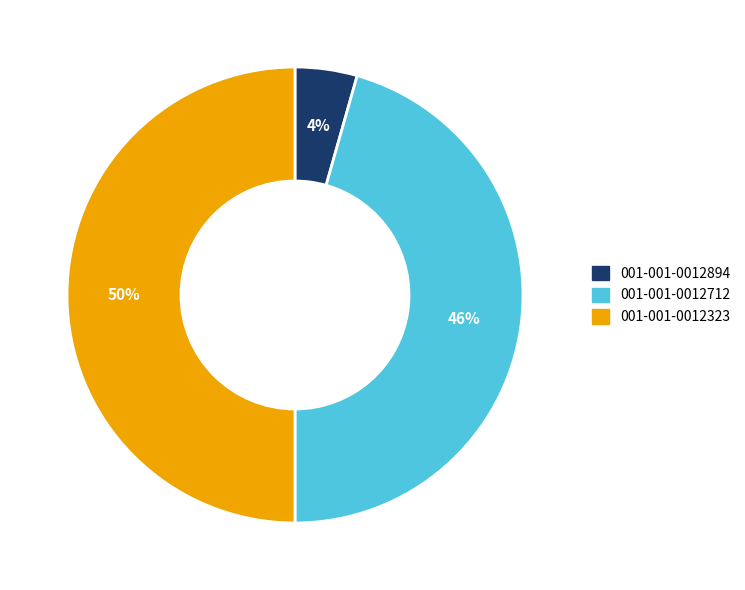

Count the number of slices in the pie.

3